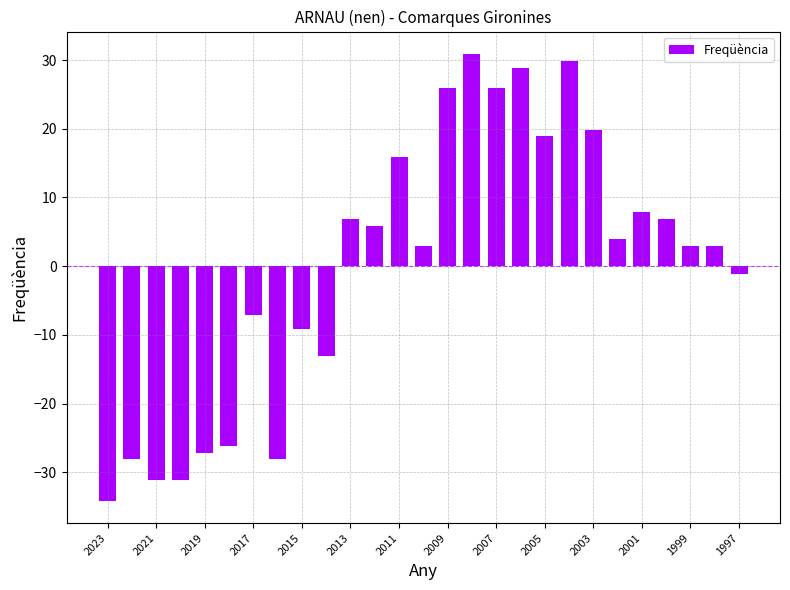

What is the minimum value shown in the chart?

-34.1